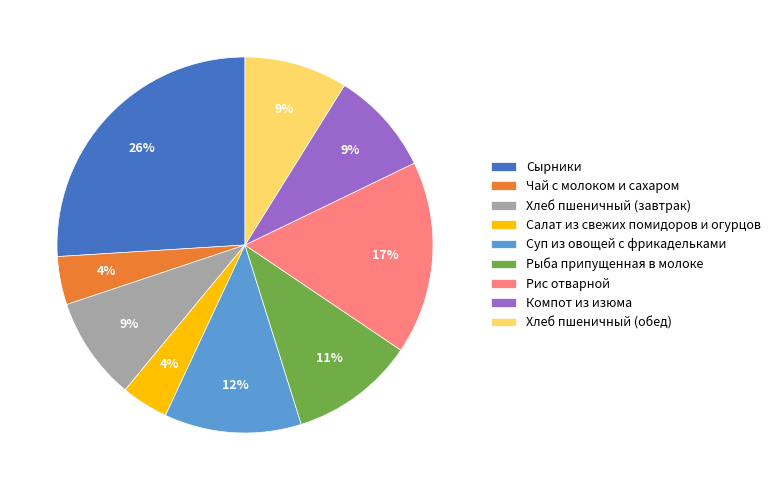

What is the largest slice in the pie chart?

Сырники